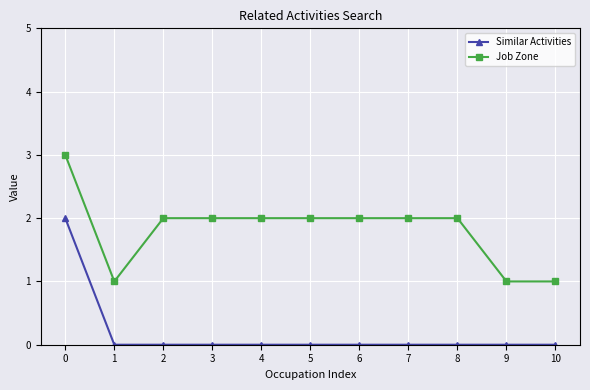

List the series in order of their peak value, lowest first.

Similar Activities, Job Zone